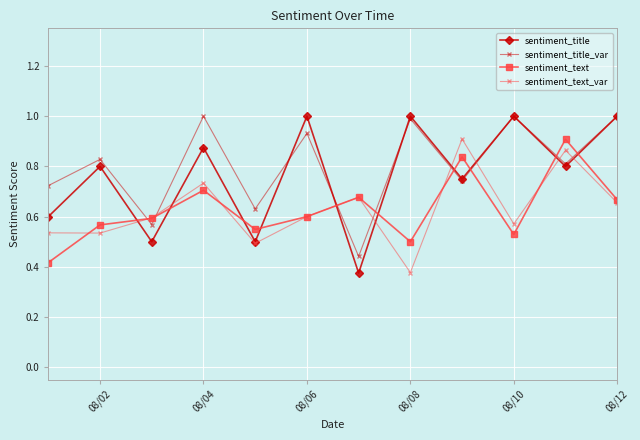

Count the number of categories in the chart.

12